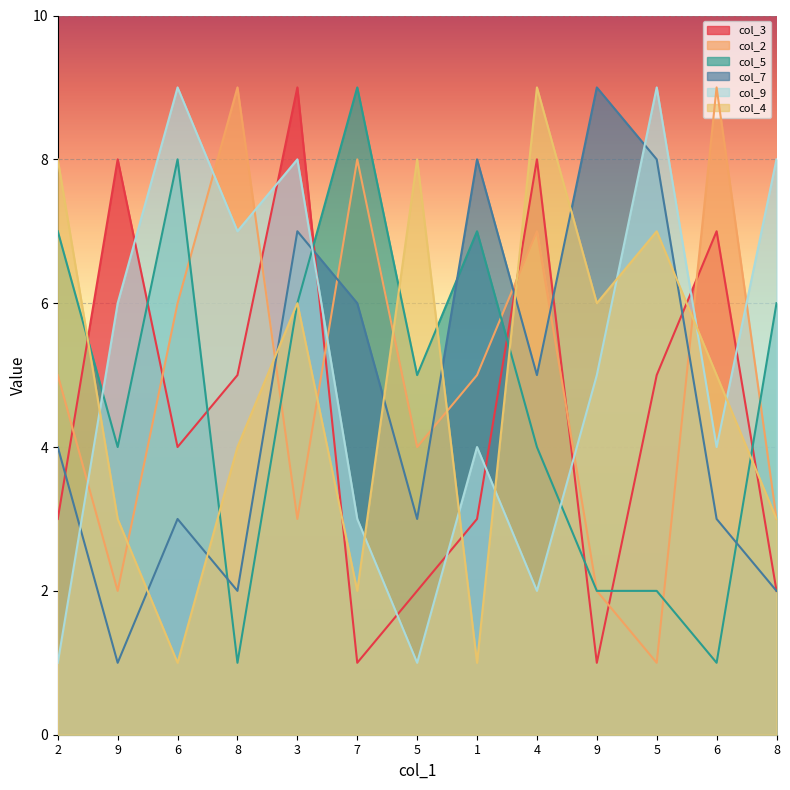

True or false: col_9 has a value of 11 at 9.

False